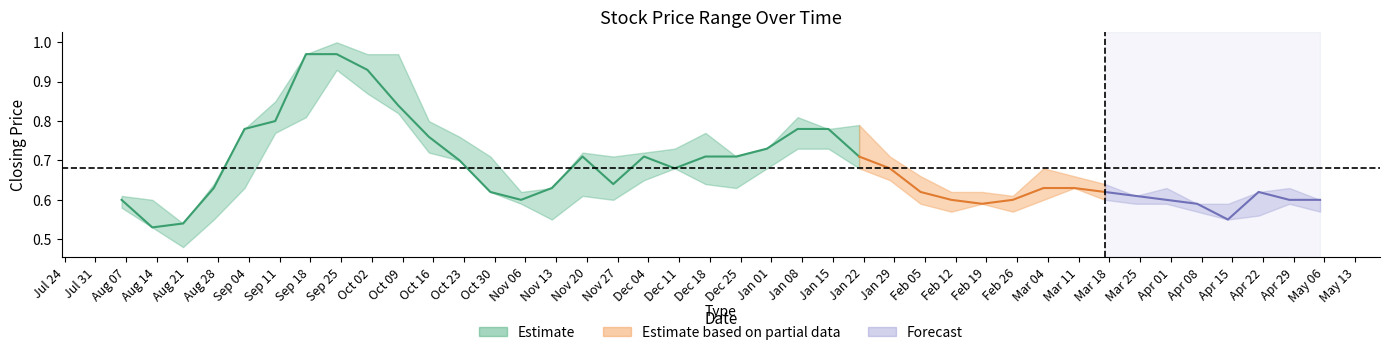

How many lines are shown in the chart?

3